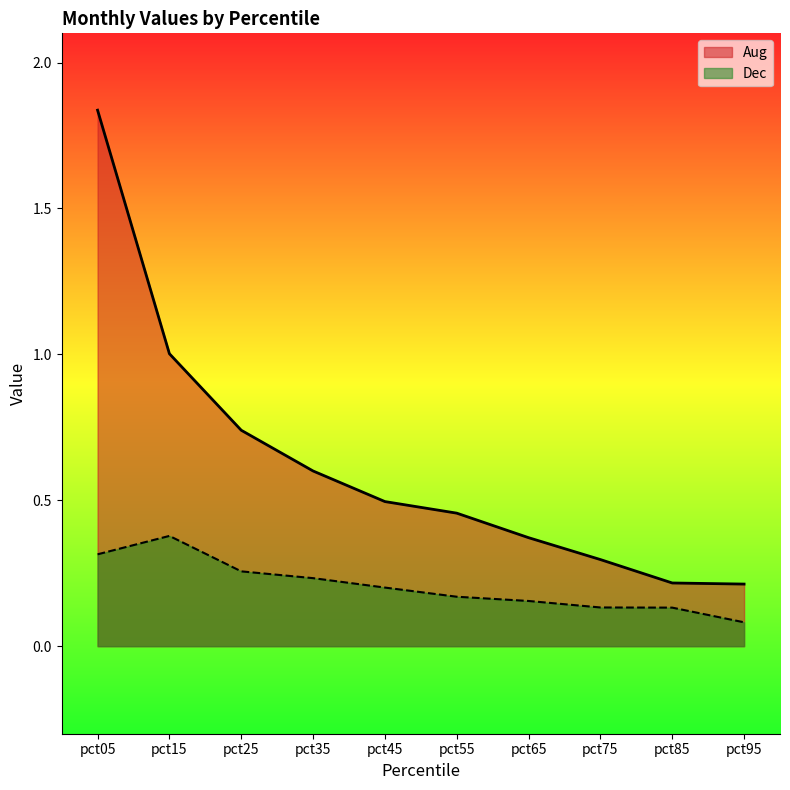

Reading right to left, transcribe all the data shown in this chart.

Aug: 0.2	0.2	0.3	0.4	0.5	0.5	0.6	0.7	1.0	1.8
Dec: 0.1	0.1	0.1	0.2	0.2	0.2	0.2	0.3	0.4	0.3